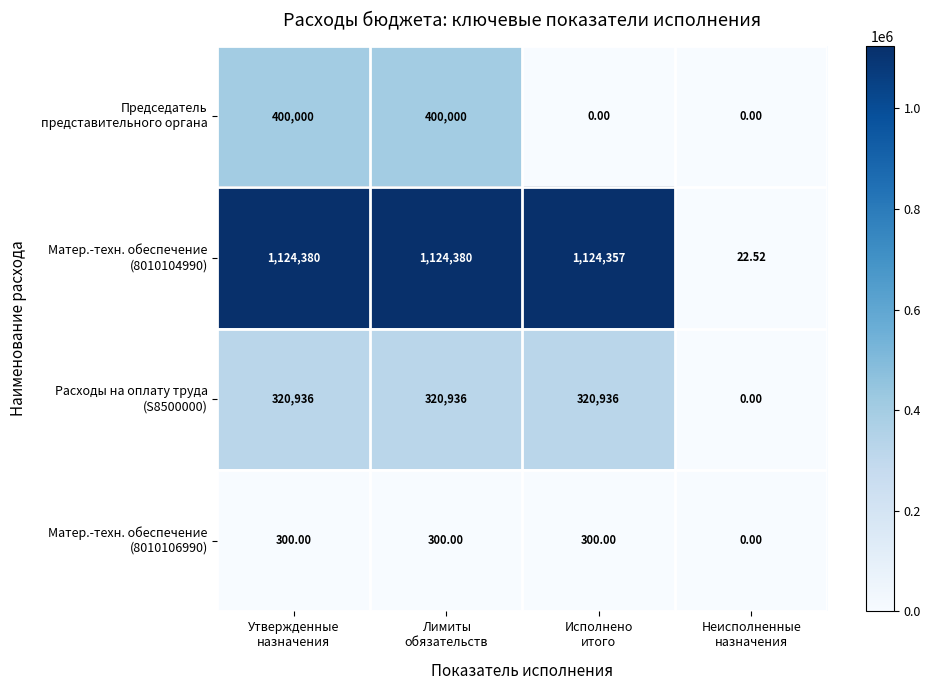

Count the number of categories in the chart.

4